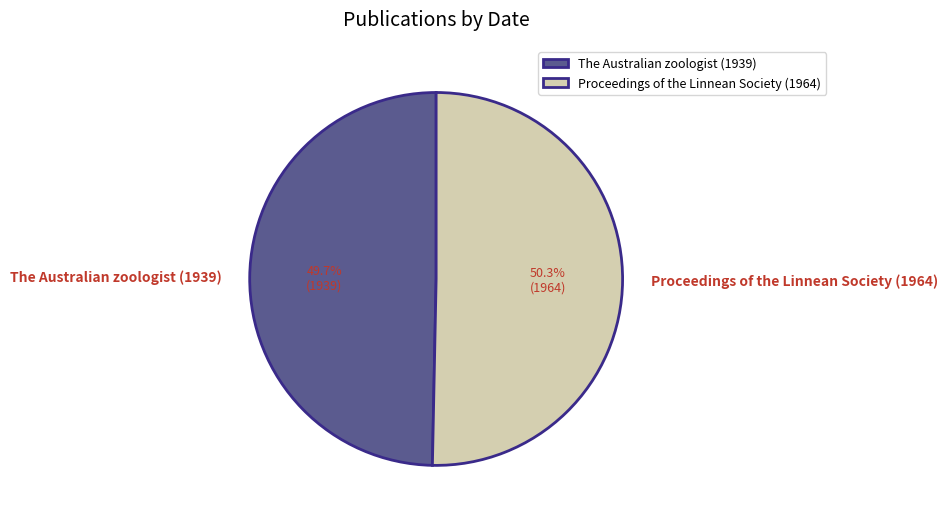

Combined, what portion of the pie is The Australian zoologist (1939) and Proceedings of the Linnean Society (1964)?

100.0%